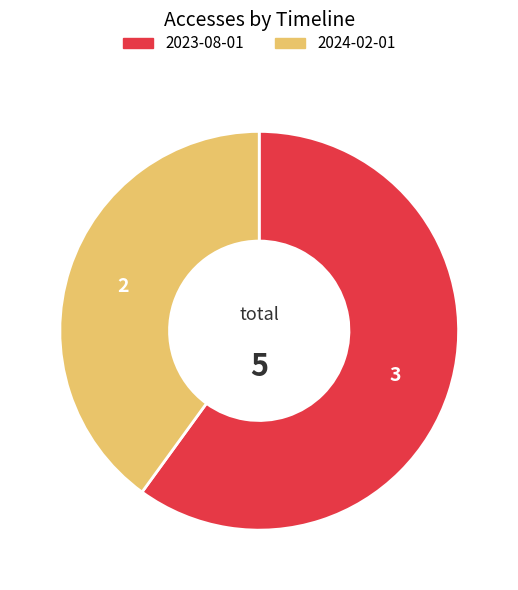

Is there a majority slice in this chart?

Yes